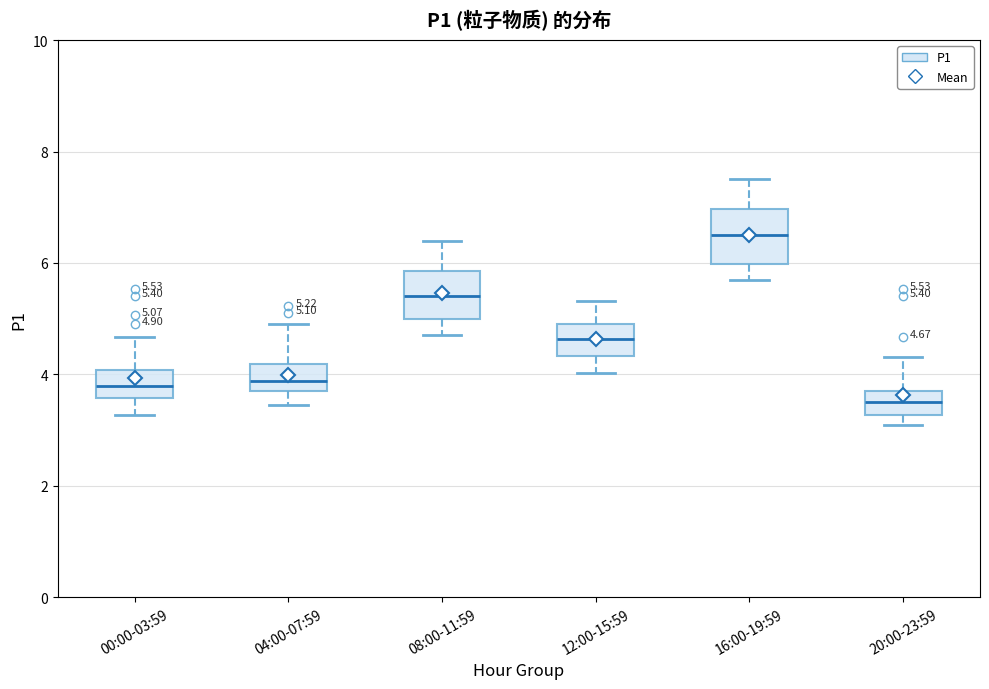

Which box's median line is the lowest?

20:00-23:59